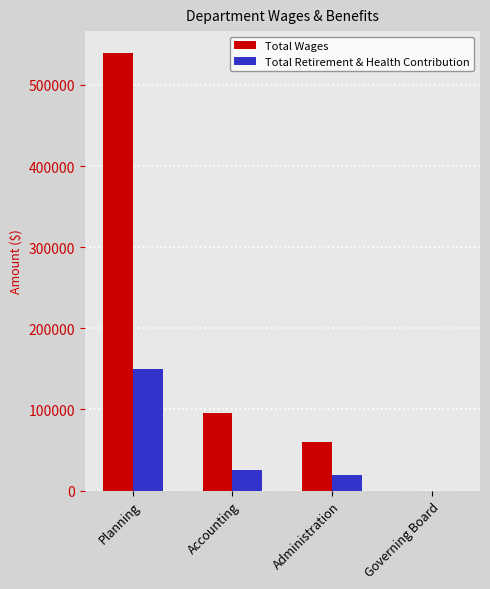

Which category has the highest value across all series?

Planning